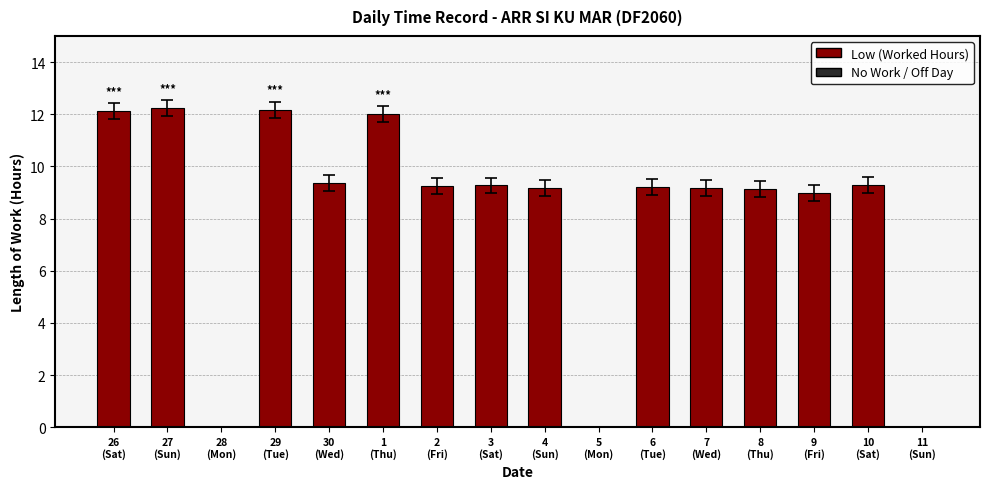

True or false: the data shows 3.1 at 30
(Wed).

False